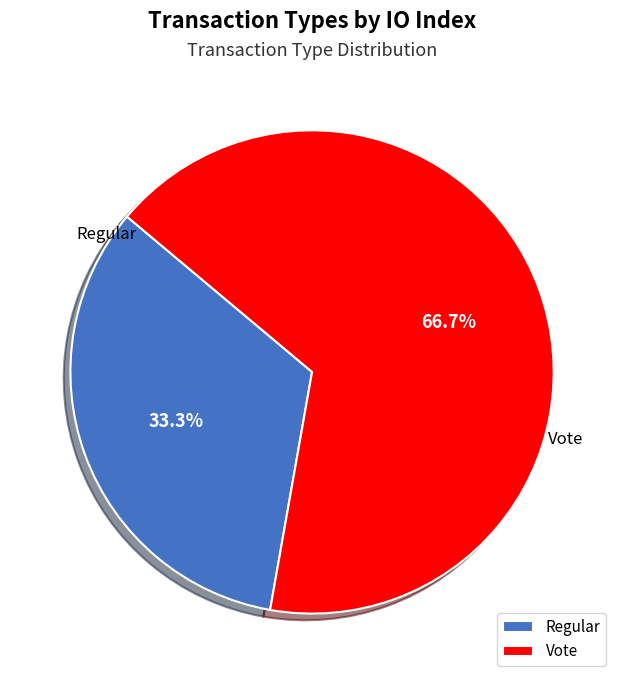

Which category has the smallest portion of the pie?

Regular